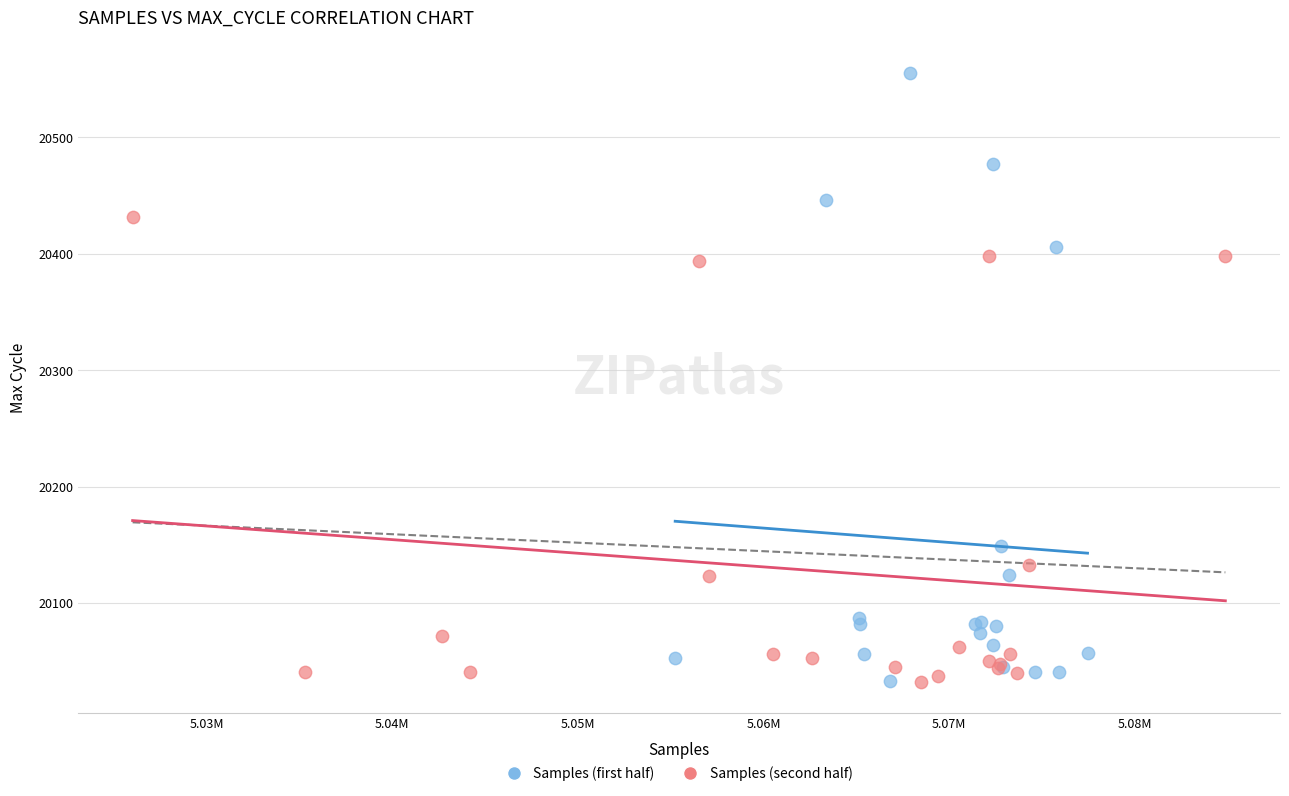

What are all the series names shown in the legend?

Samples (first half), Samples (second half)